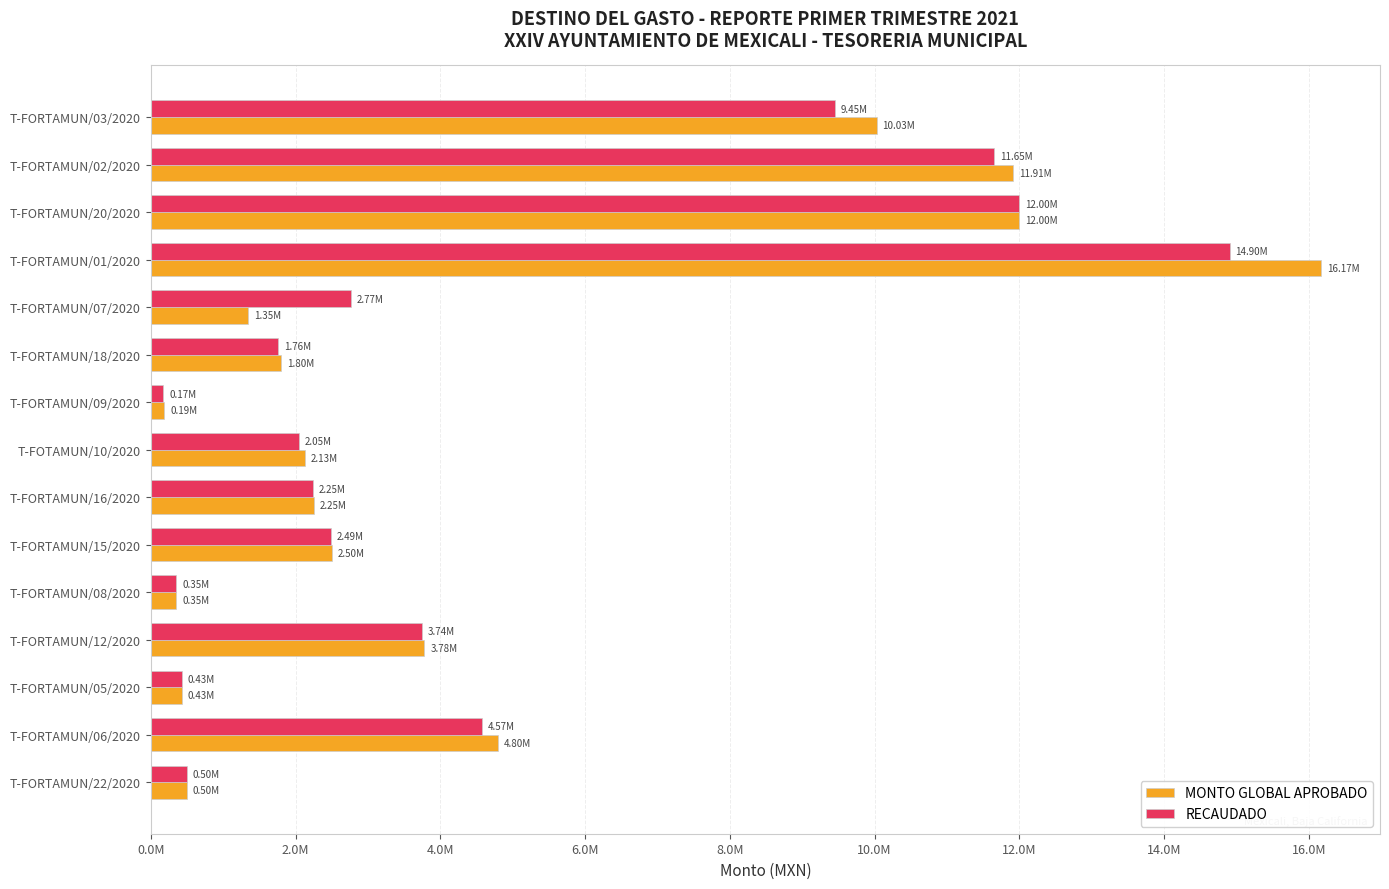

Reading left to right, extract all data points from this chart.

MONTO GLOBAL APROBADO: 10027500.0	11909862.1	12000000.0	16172135.0	1350000.0	1800000.0	189999.9	2135000.0	2250000.0	2500000.0	354670.0	3780000.0	430000.0	4800000.0	500000.0
RECAUDADO: 9445629.8	11647204.3	11999999.9	14904389.0	2765119.8	1759902.1	172800.0	2048727.2	2245659.2	2492721.8	354210.0	3743116.1	429999.9	4573235.6	500000.0